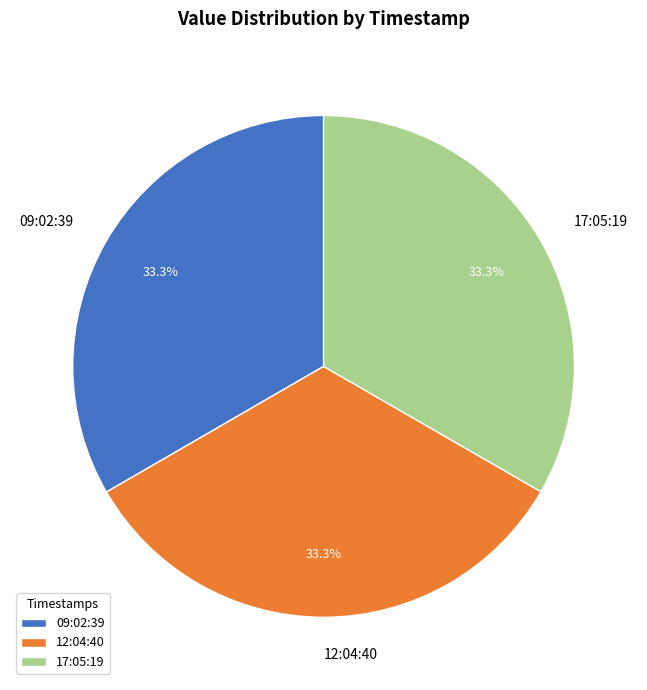

What is the ratio of the value at 17:05:19 to the value at 09:02:39?

1.0